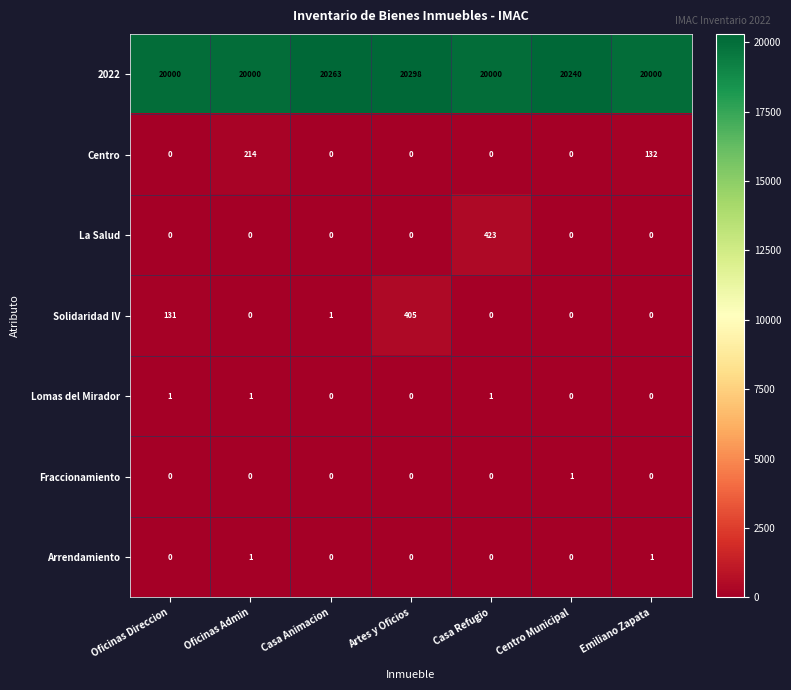

True or false: La Salud has a value of 0 at Oficinas Direccion.

True